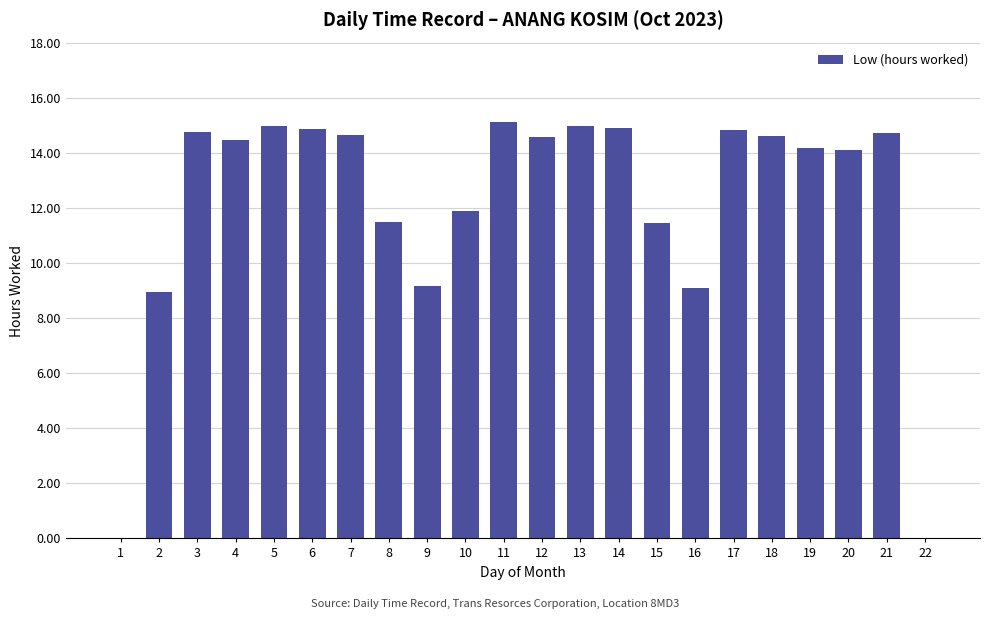

Between 1 and 9, which is larger?

9